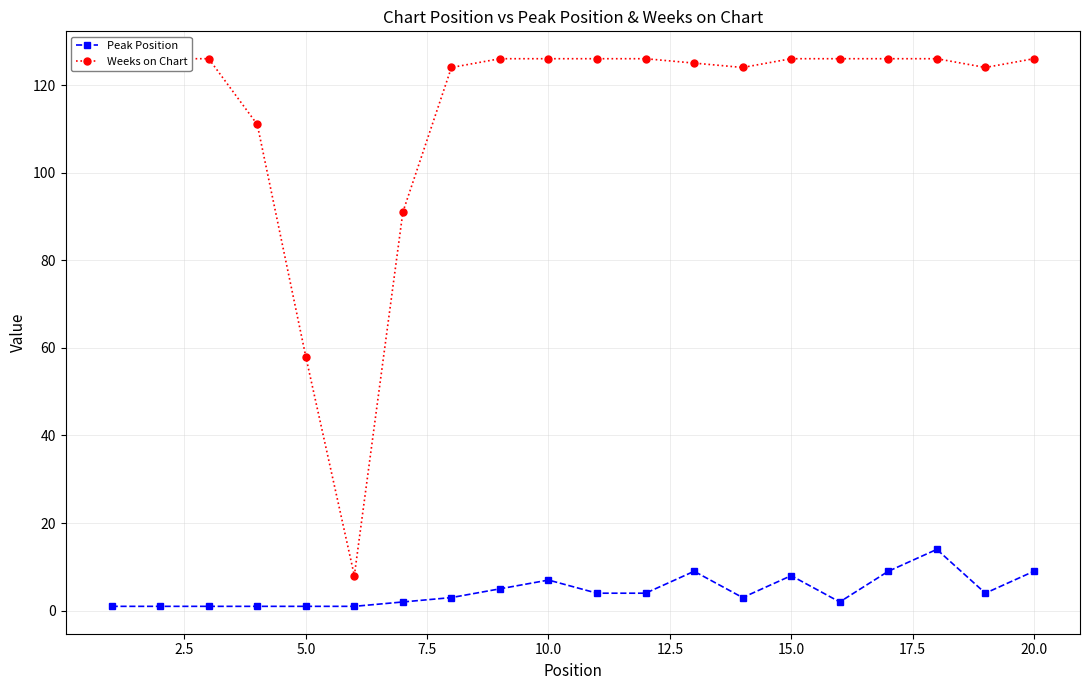

What is the maximum value for Peak Position?

14